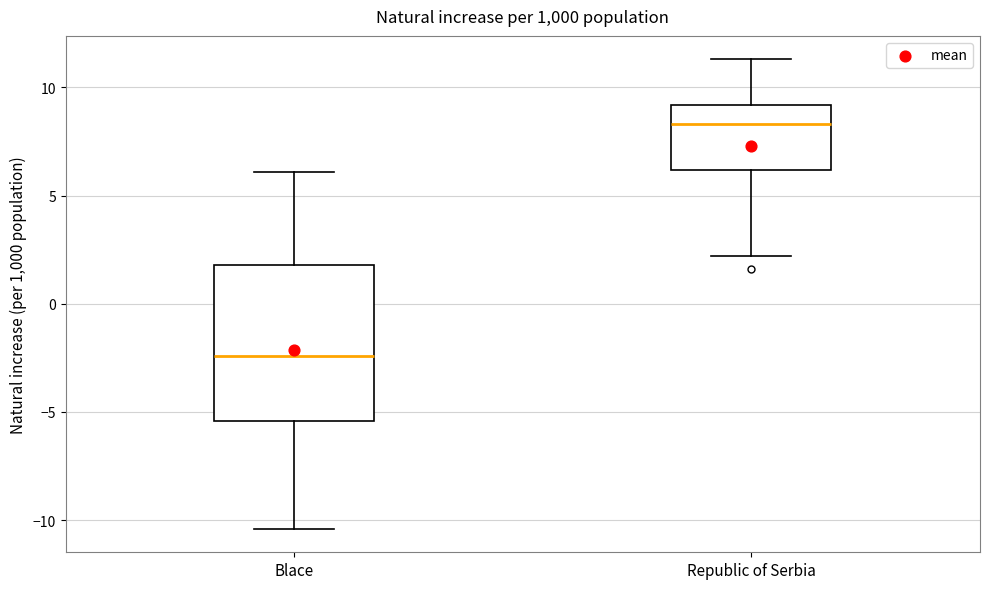

Where is the lower edge of the box for Republic of Serbia on the y-axis? The values are not printed on the chart, so give them approximately, as read against the axis.

6.0